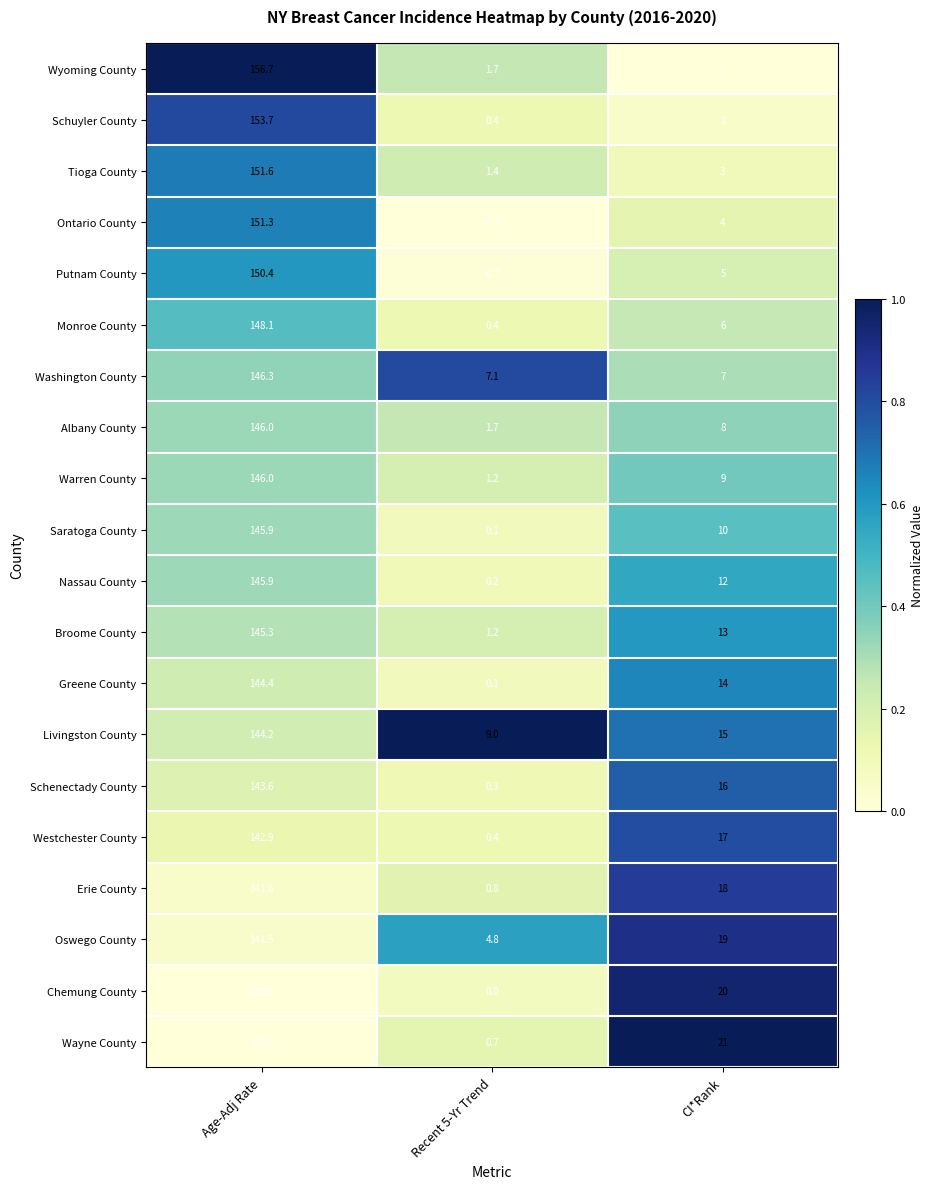

At CI*Rank, list the series in order from smallest to largest.

Wyoming County, Schuyler County, Tioga County, Ontario County, Putnam County, Monroe County, Washington County, Albany County, Warren County, Saratoga County, Nassau County, Broome County, Greene County, Livingston County, Schenectady County, Westchester County, Erie County, Oswego County, Chemung County, Wayne County